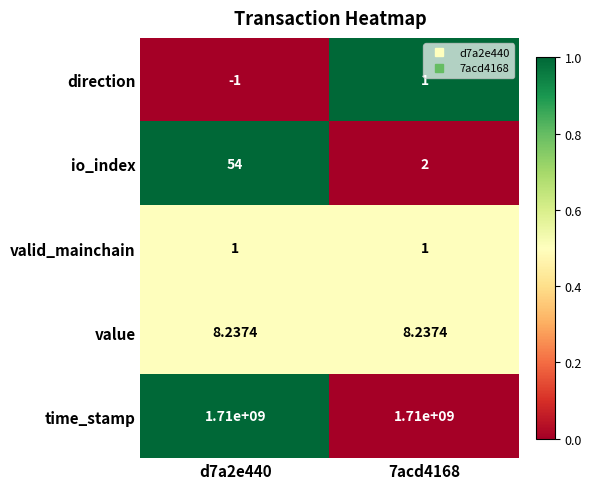

Which series has the largest range (max minus min)?

io_index